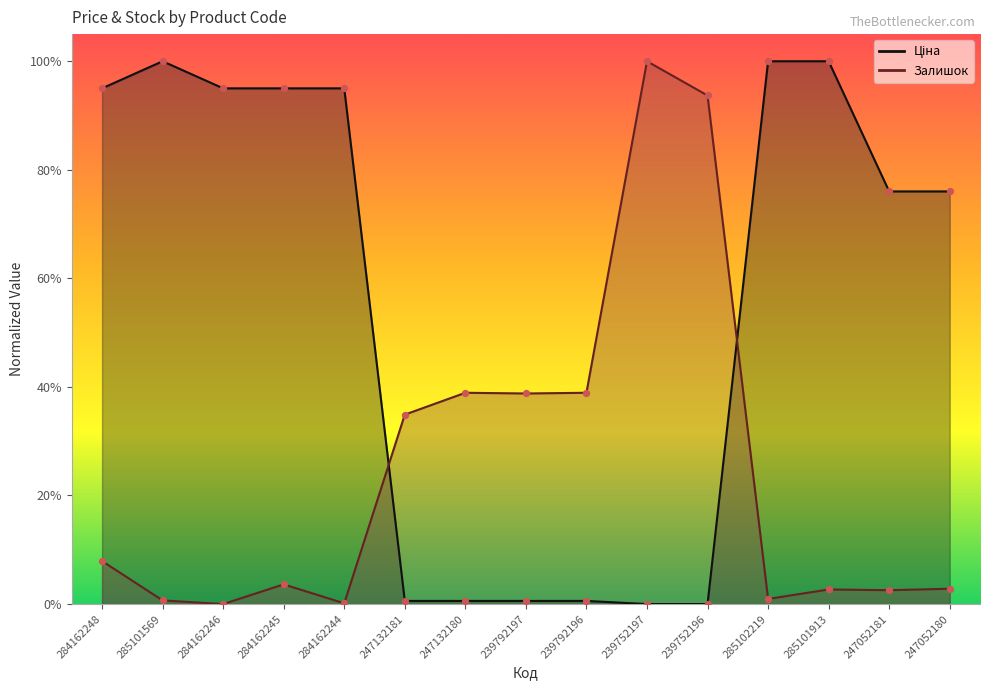

Which series has the widest spread of Y values?

Ціна